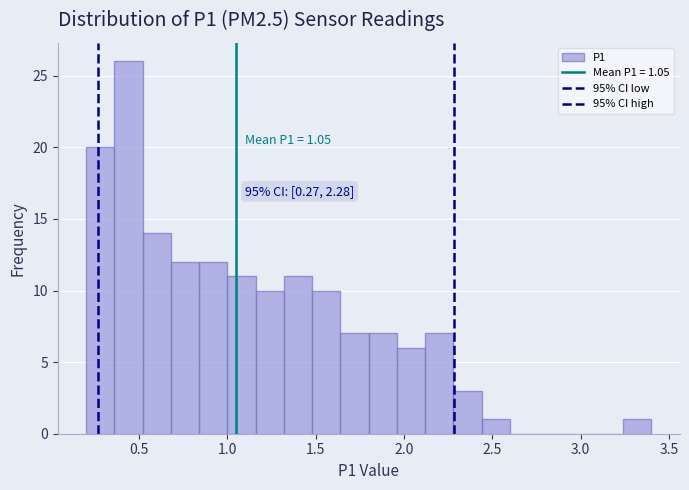

Read against the x-axis, roughly where is the centre of the tallest bar?

0.45